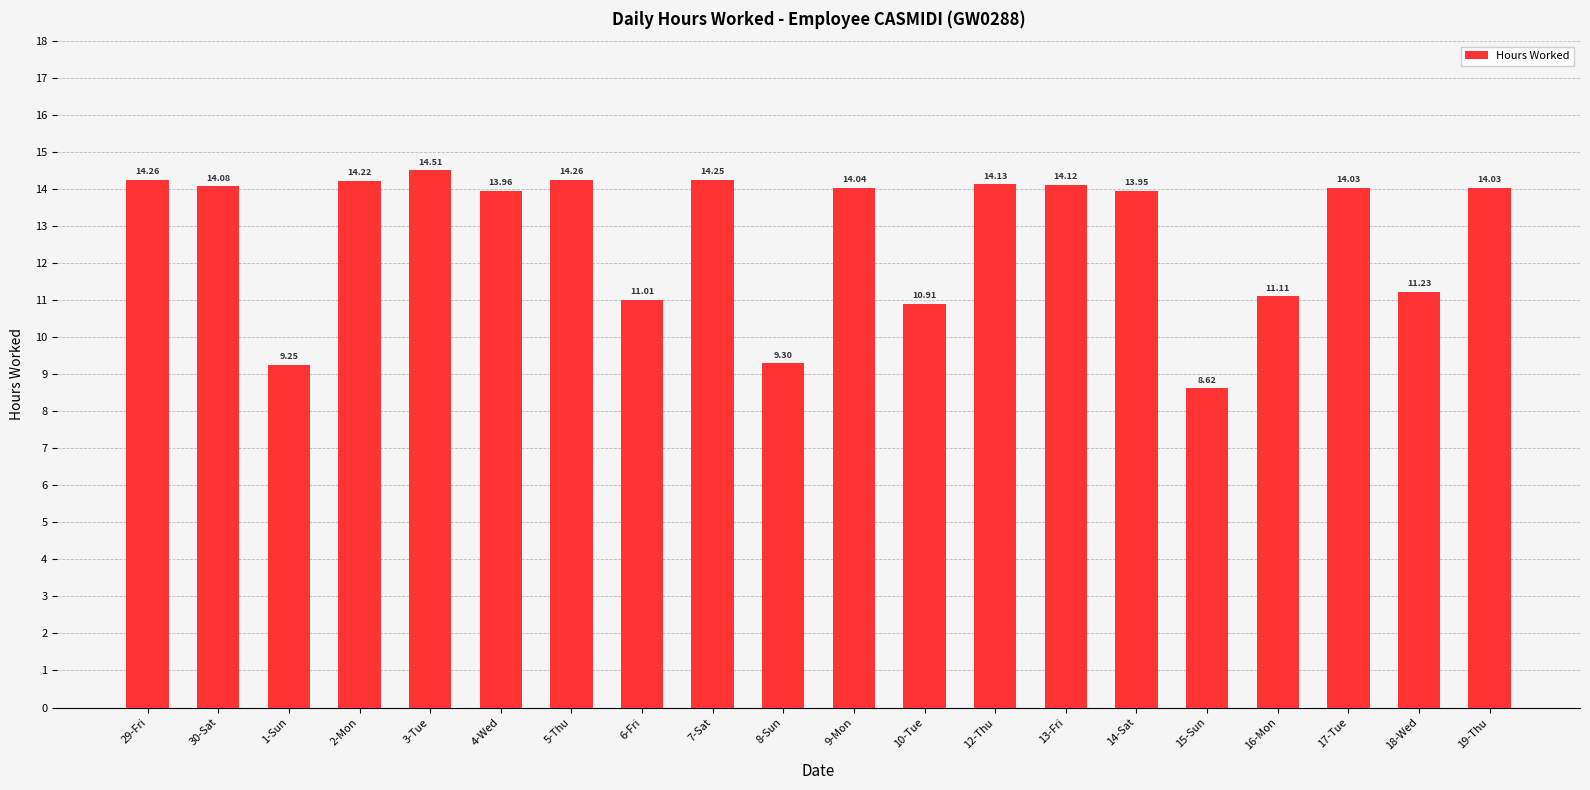

How many bars are there in total?

20